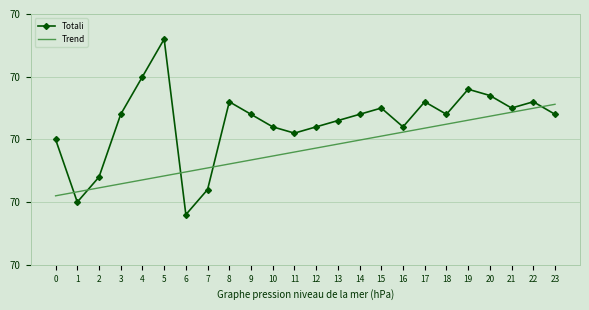

What is the smallest value displayed?

69994000.0